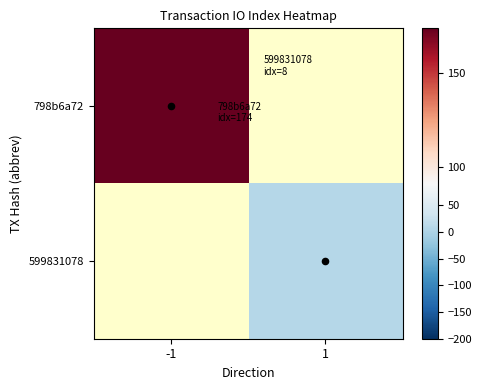

What is the maximum value for 798b6a72?

174.0